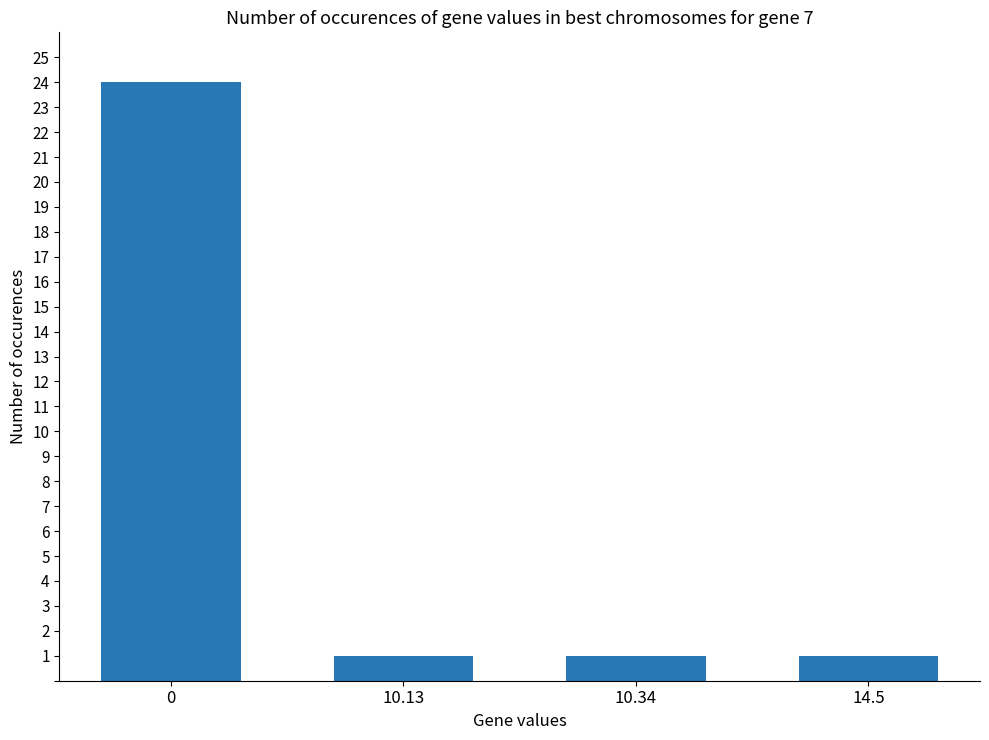

What is the sum of all values?

27